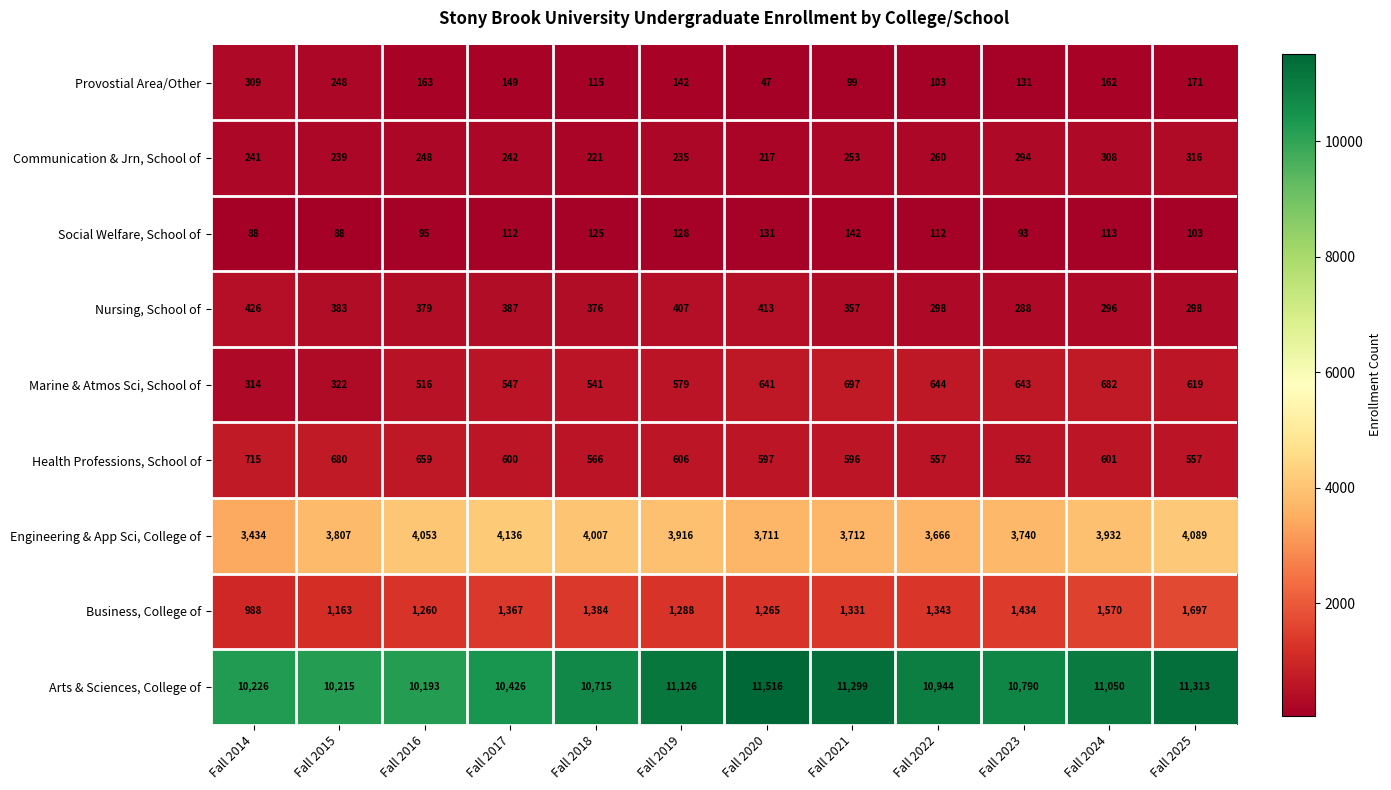

At how many categories does at least one series exceed 10753?

7